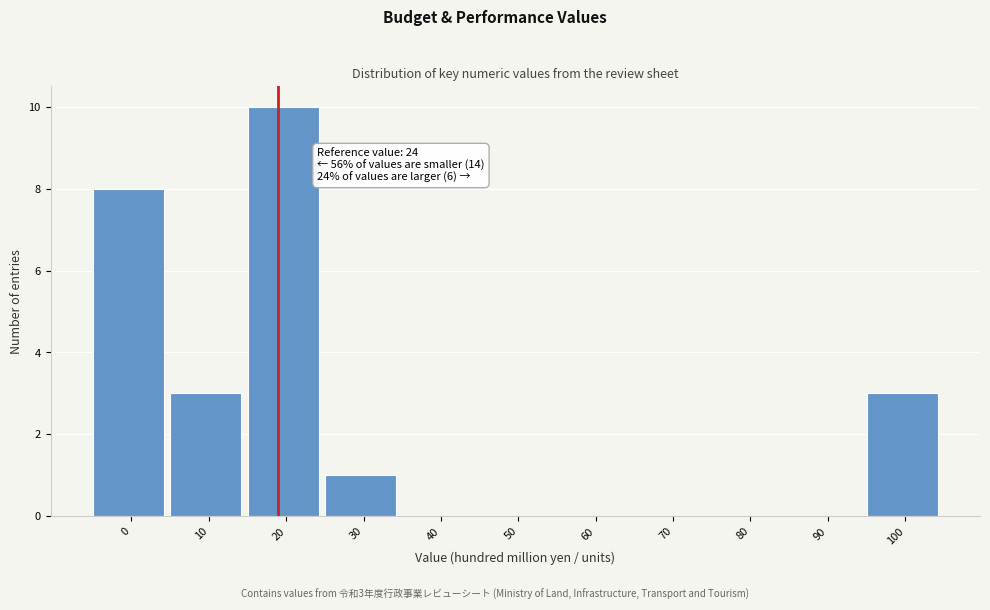

Reading left to right, extract all data points from this chart.

0=8	10=3	20=10	30=1	40=0	50=0	60=0	70=0	80=0	90=0	100=3